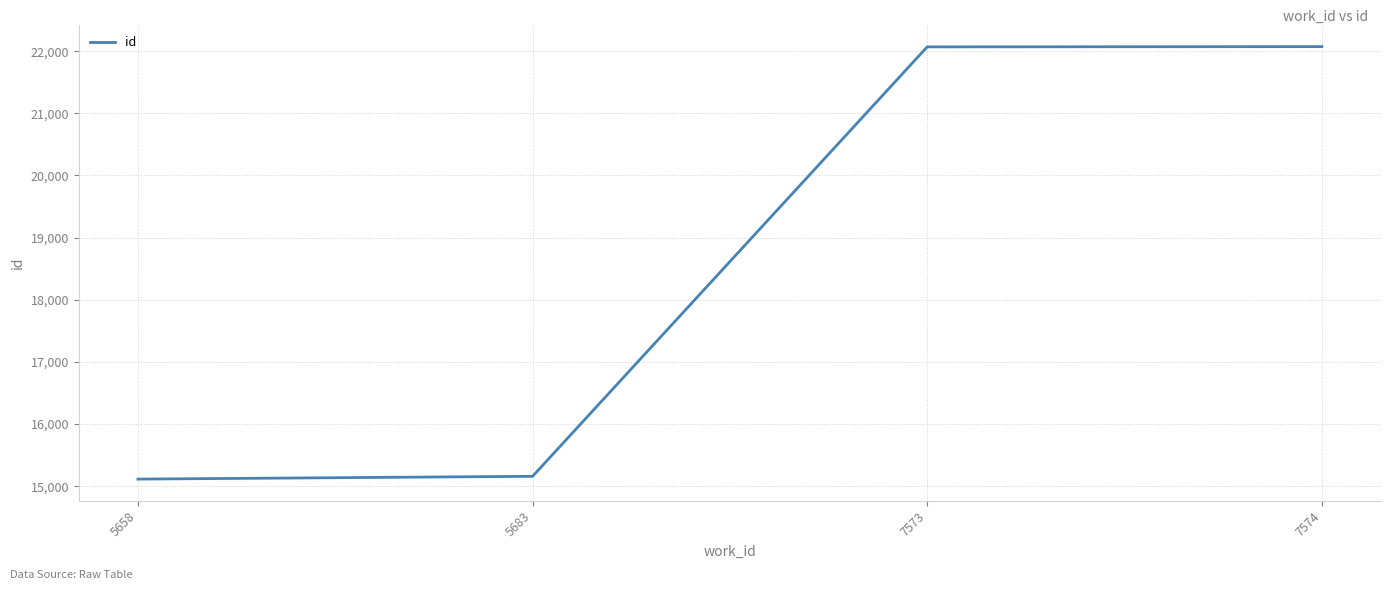

True or false: the data shows 5129 at 5658.

False